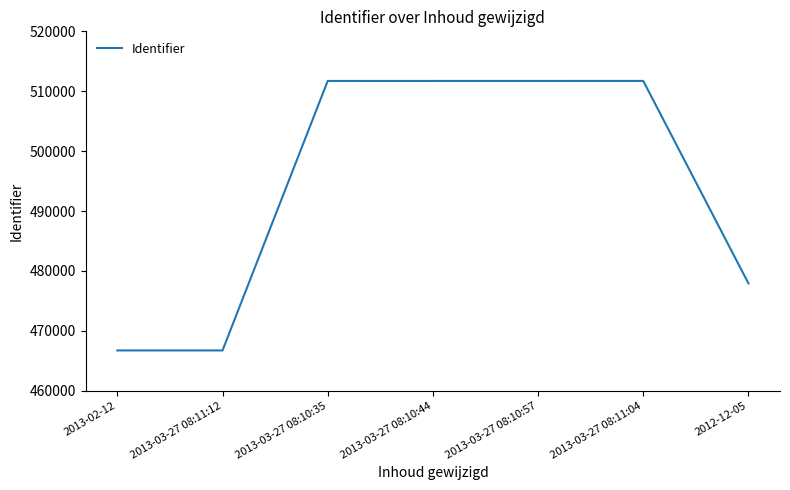

How many lines are shown in the chart?

1